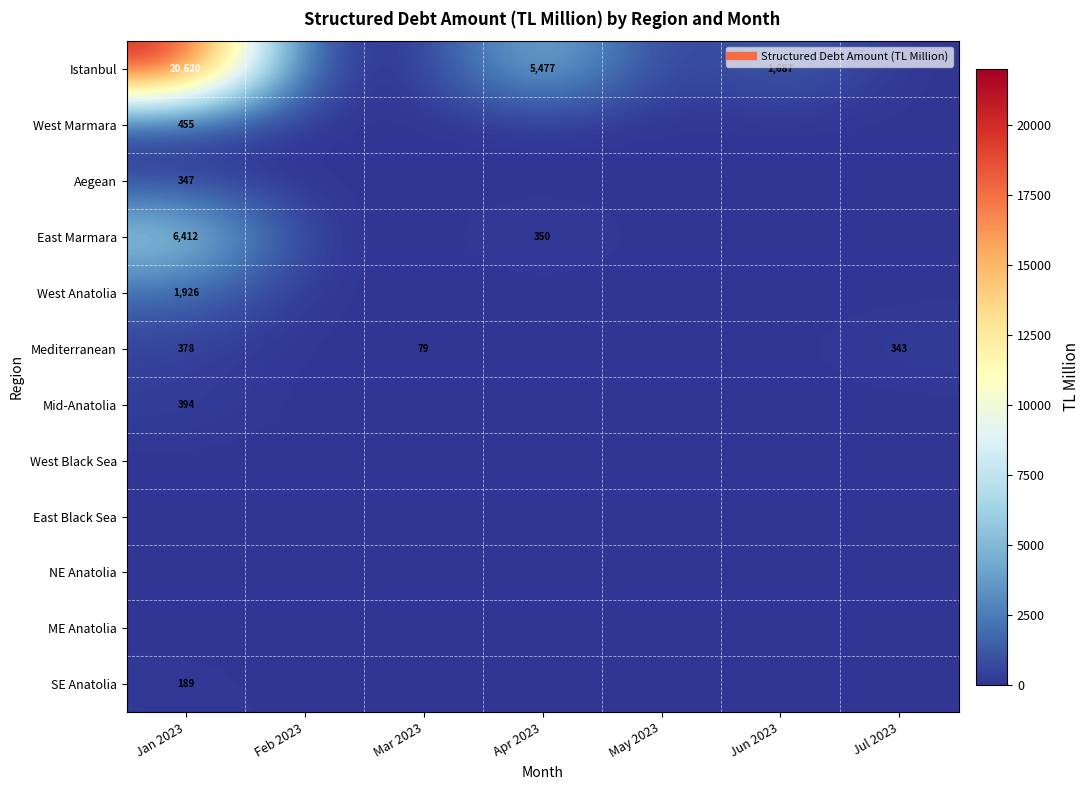

What is the total value across all series at Jun 2023?

1687.0